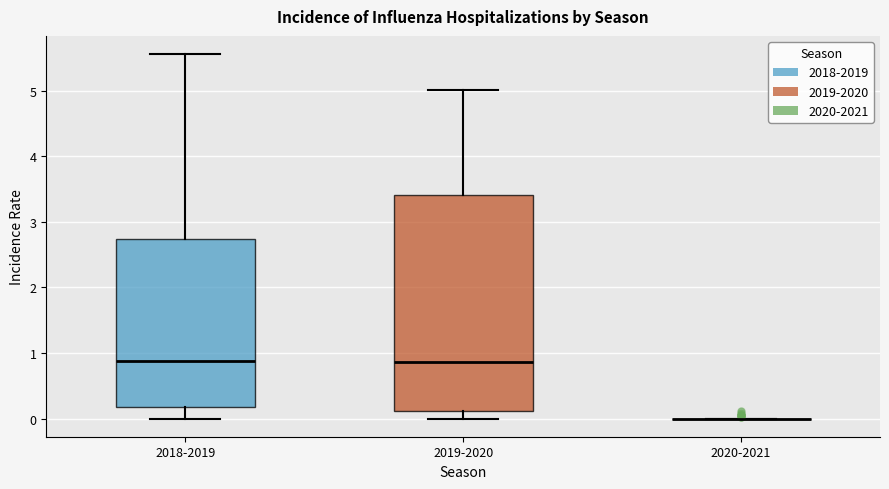

Reading left to right, transcribe this box plot: for each box, give where its median line is, the range the box spans, and where its two whiskers end, as read against the y-axis. The values are not printed on the chart, so give them approximately, as read against the axis.

2018-2019: median 0.9, box 0.2 to 2.7, whiskers 0.0 to 5.6
2019-2020: median 0.9, box 0.1 to 3.4, whiskers 0.0 to 5.0
2020-2021: box collapsed to a line at 0.0, whiskers 0.0 to 0.0